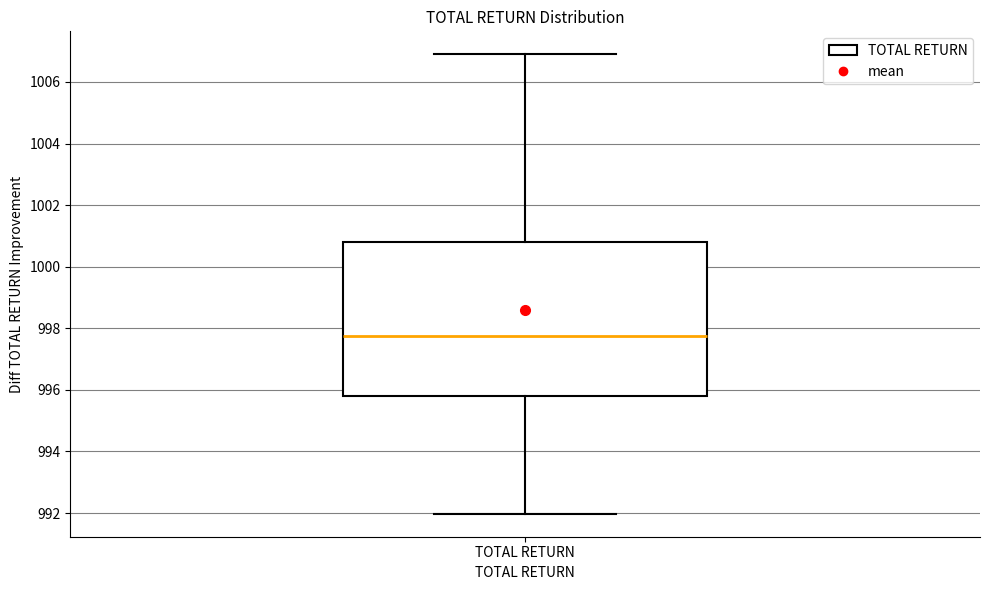

Where is the lower edge of the box for TOTAL RETURN on the y-axis? The values are not printed on the chart, so give them approximately, as read against the axis.

995.8